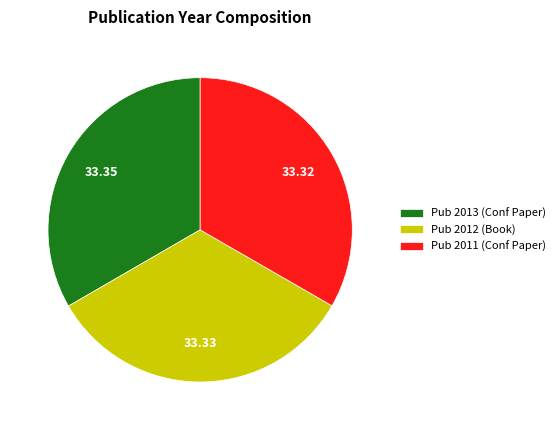

Combined, do Pub 2011 (Conf Paper) and Pub 2013 (Conf Paper) account for over 50%?

Yes